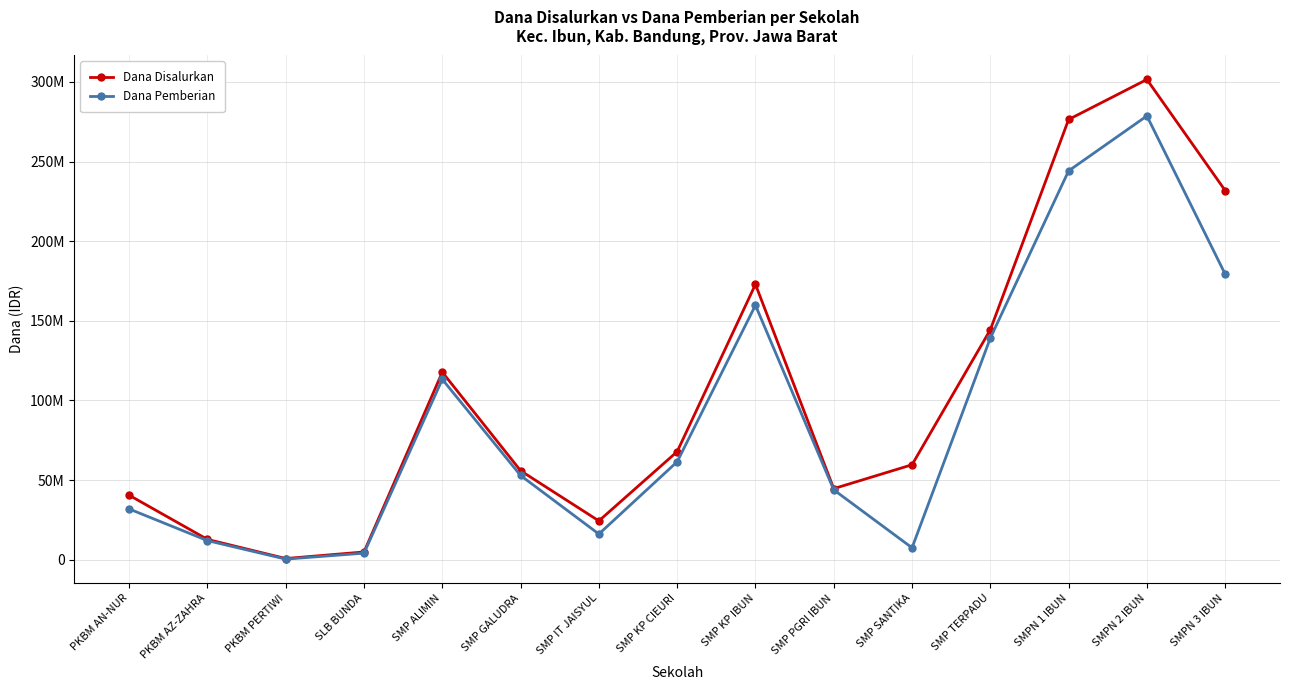

Is the value of Dana Pemberian at SLB BUNDA greater than the value of Dana Disalurkan at PKBM AN-NUR?

No